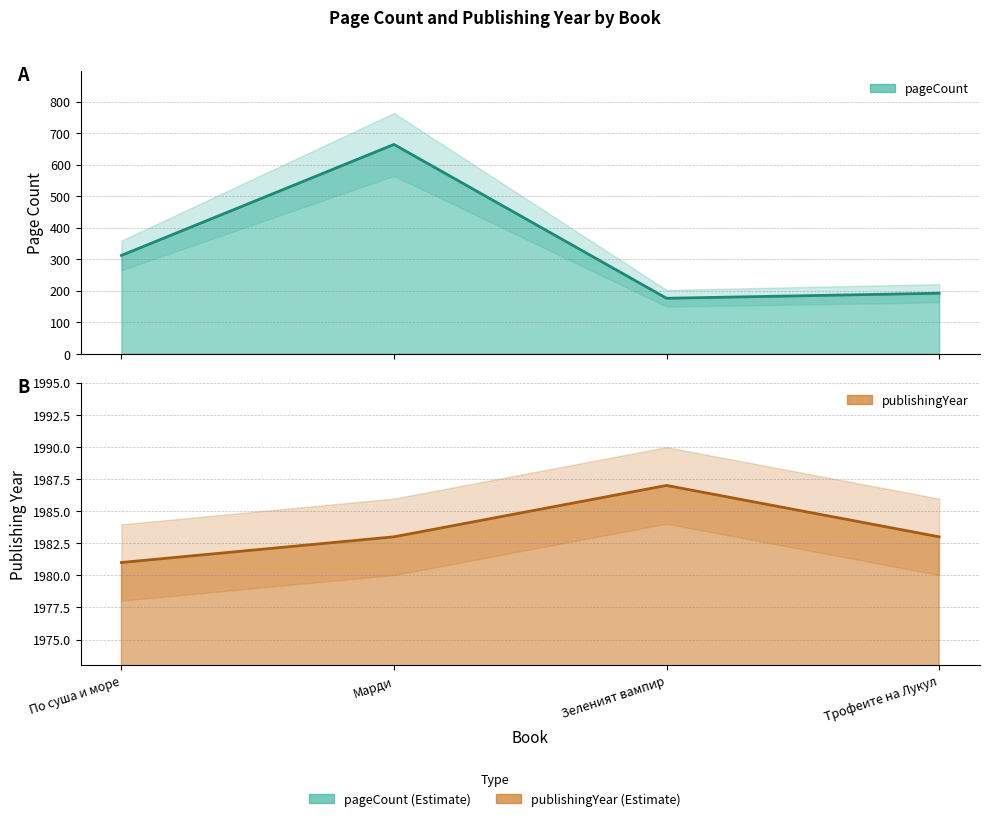

How many interior local peaks does the pageCount series have?

1